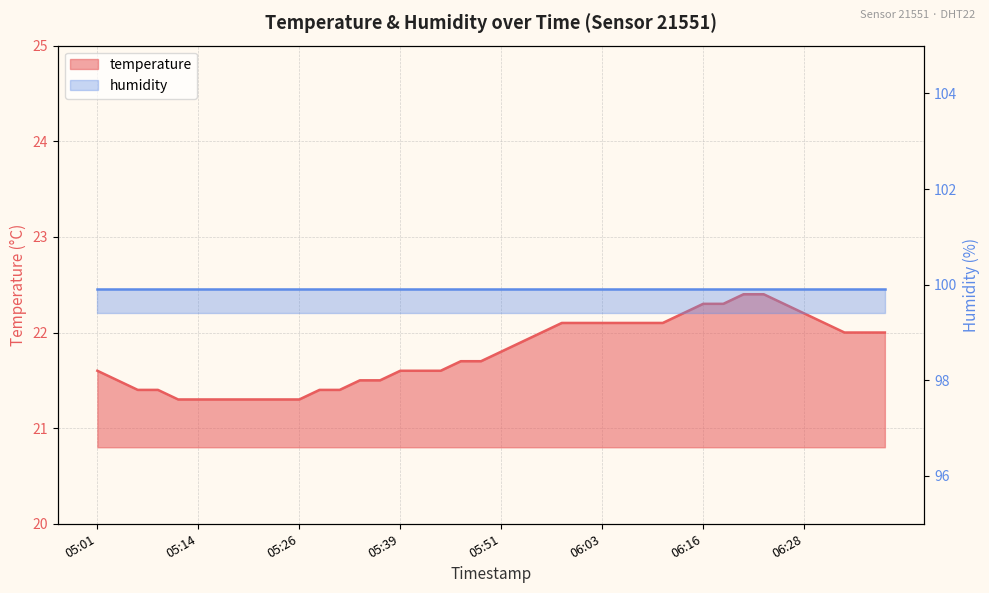

Between 05:56 and 05:44, which is larger?

05:56